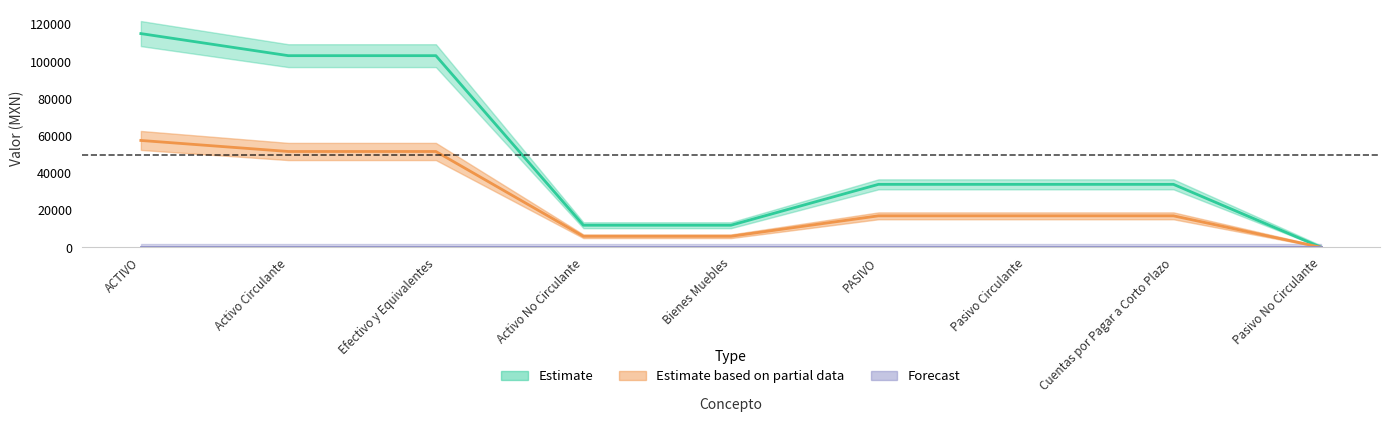

Reading left to right, extract all data points from this chart.

114923.1	103051.3	103051.3	11871.8	11871.8	33849.8	33849.8	33849.8	0.0